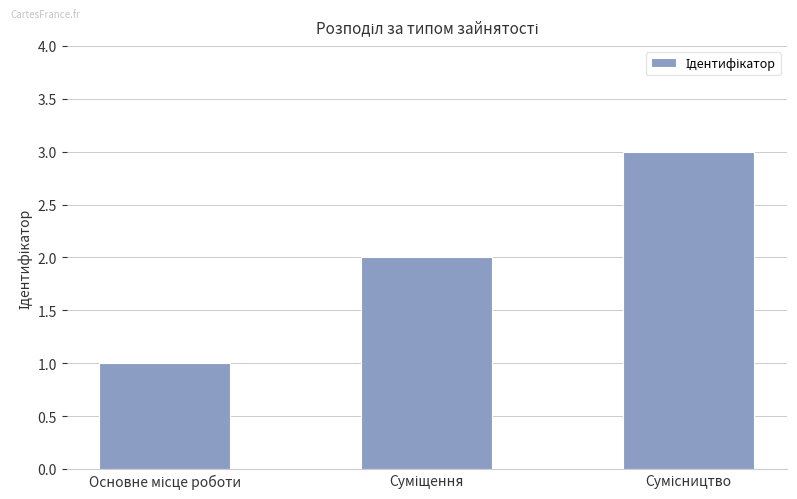

What is the difference between the maximum and minimum values?

2